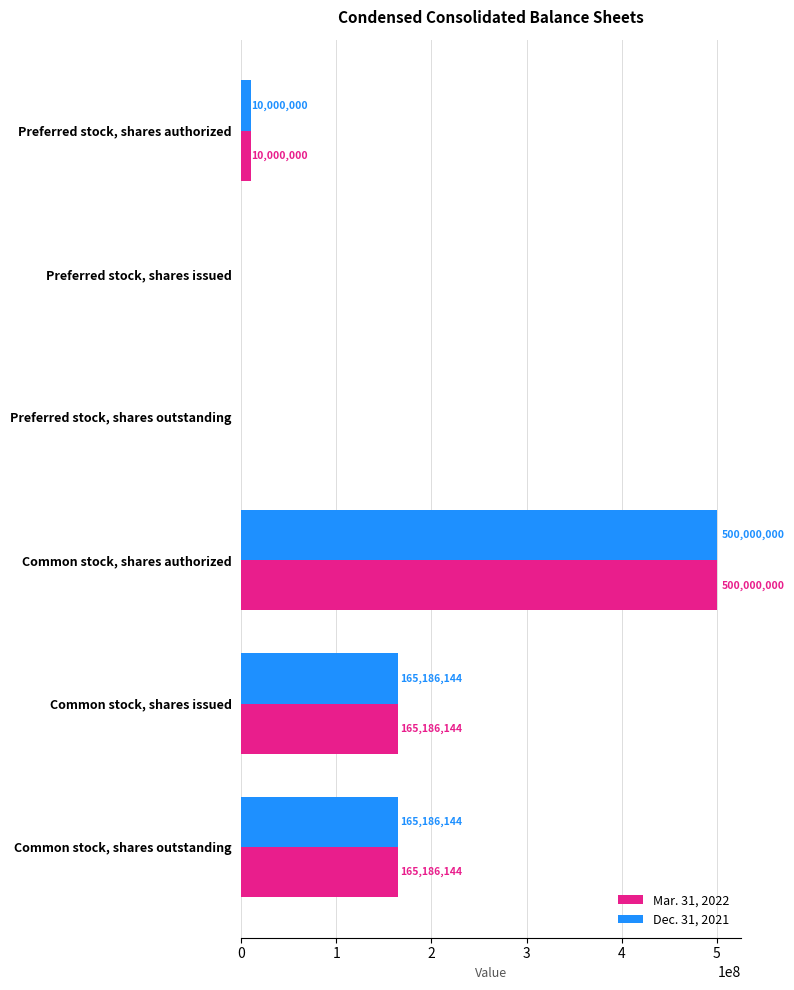

What is the greatest value displayed?

500000000